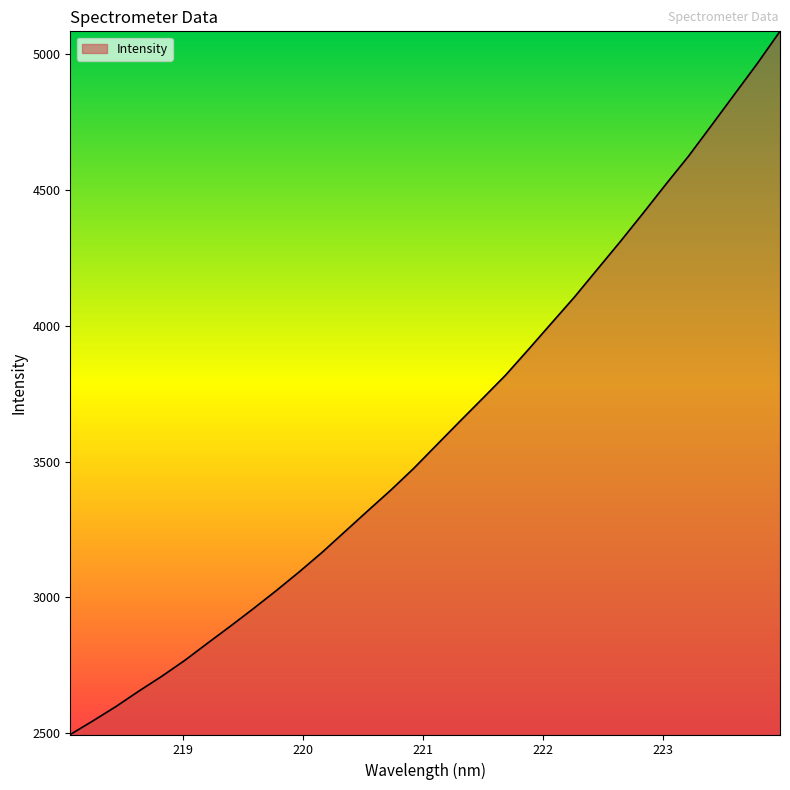

What is the difference between the maximum and minimum values?

2589.1